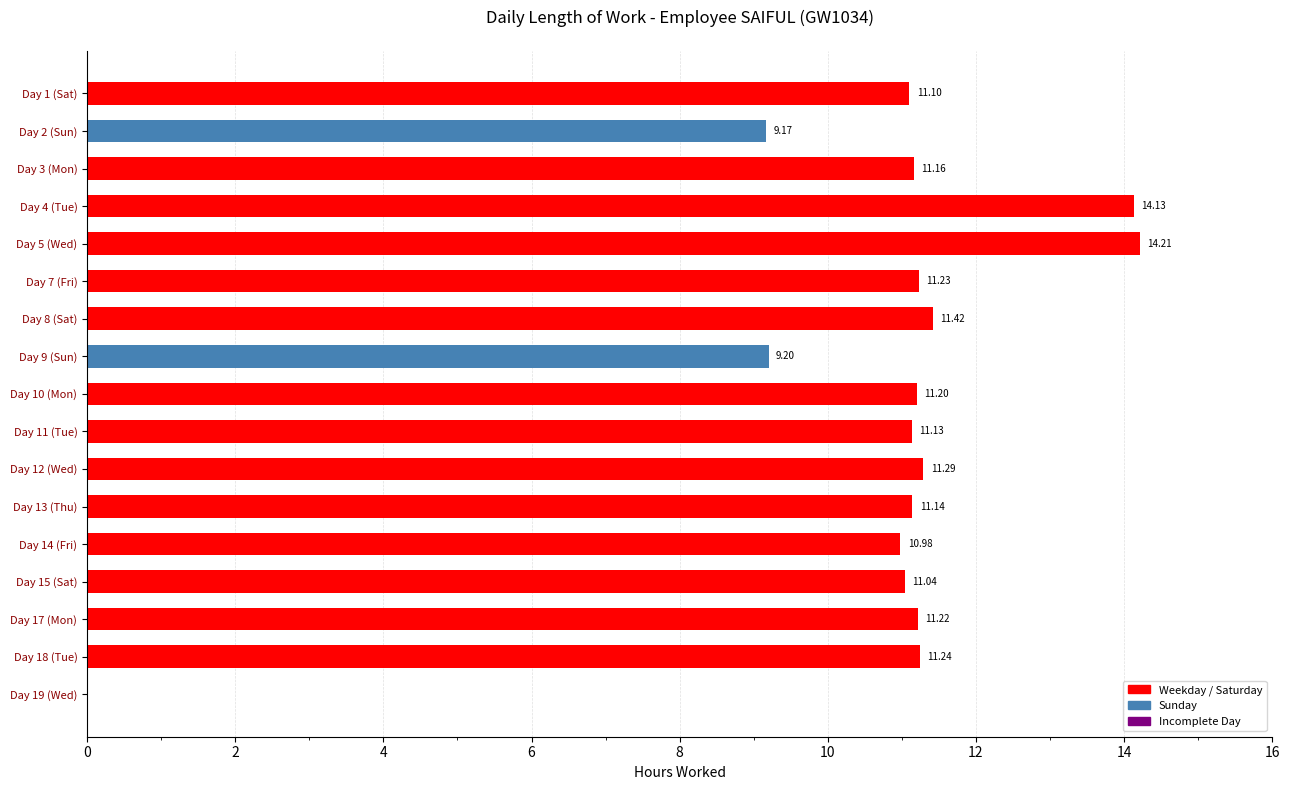

At which category does the chart reach its peak across all series?

Day 5 (Wed)